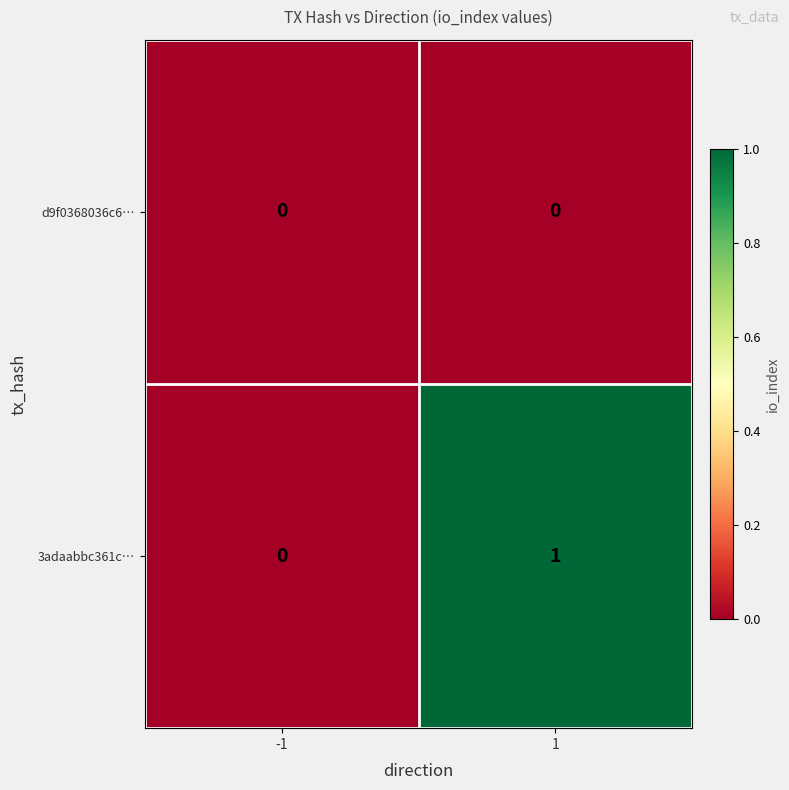

Is the value of d9f0368036c6… at 1 greater than the value of 3adaabbc361c… at 1?

No